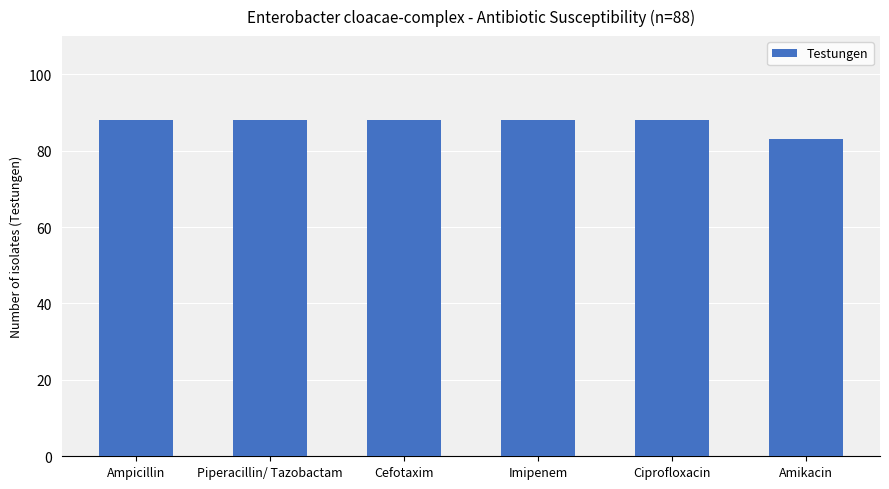

What is the difference between the maximum and minimum values?

5